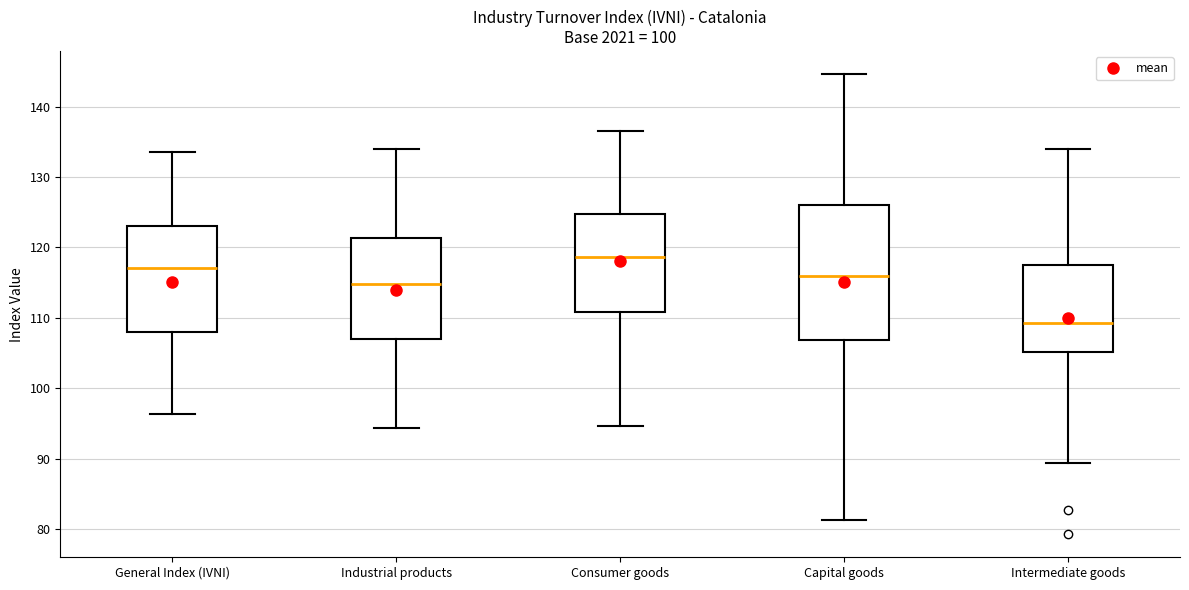

Where is the upper edge of the box for Capital goods on the y-axis? The values are not printed on the chart, so give them approximately, as read against the axis.

126